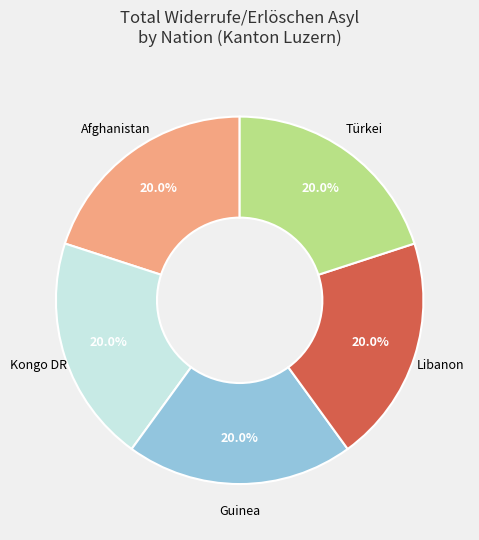

Combined, do Guinea and Türkei account for over 50%?

No